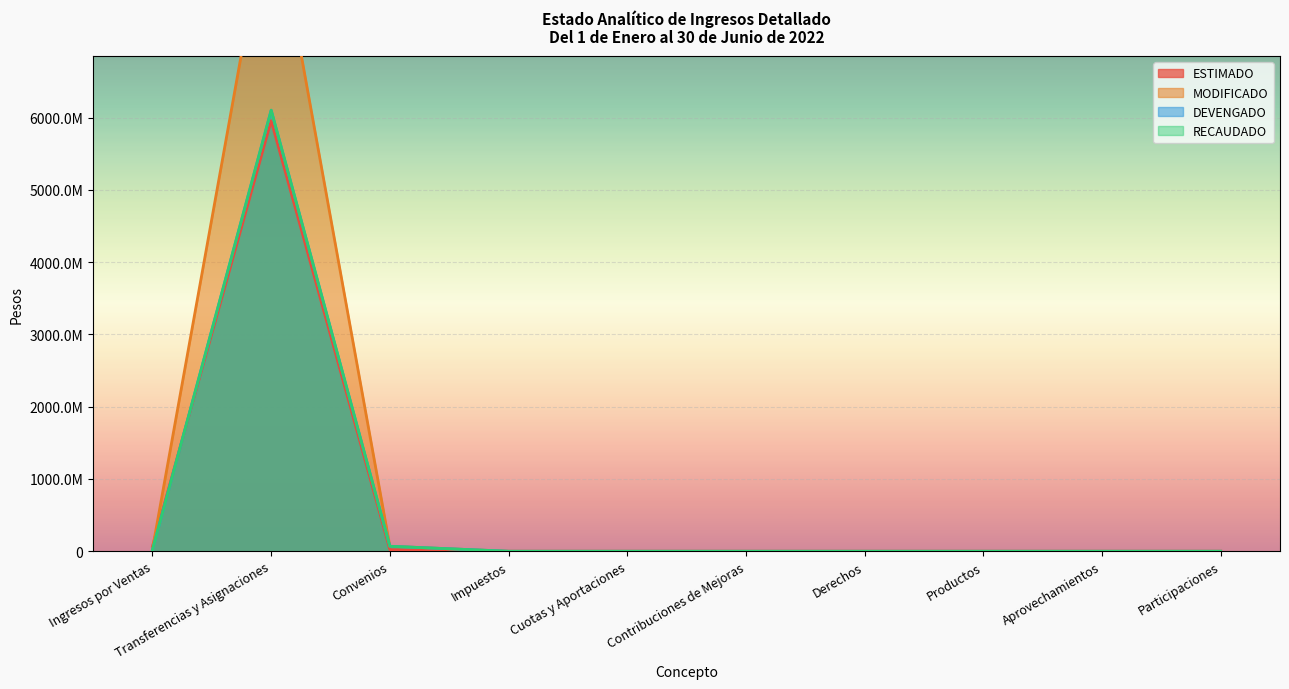

Reading right to left, what are all the values shown in this chart?

ESTIMADO: Participaciones=0	Aprovechamientos=0	Productos=0	Derechos=0	Contribuciones de Mejoras=0	Cuotas y Aportaciones=0	Impuestos=0	Convenios=22068009	Transferencias y Asignaciones=5954990765	Ingresos por Ventas=68165443
MODIFICADO: Participaciones=0	Aprovechamientos=0	Productos=0	Derechos=0	Contribuciones de Mejoras=0	Cuotas y Aportaciones=0	Impuestos=0	Convenios=69156039	Transferencias y Asignaciones=9168060491	Ingresos por Ventas=32727844
DEVENGADO: Participaciones=0	Aprovechamientos=0	Productos=0	Derechos=0	Contribuciones de Mejoras=0	Cuotas y Aportaciones=0	Impuestos=0	Convenios=69156039	Transferencias y Asignaciones=6101599374	Ingresos por Ventas=21673111
RECAUDADO: Participaciones=0	Aprovechamientos=0	Productos=0	Derechos=0	Contribuciones de Mejoras=0	Cuotas y Aportaciones=0	Impuestos=0	Convenios=69156039	Transferencias y Asignaciones=6101599374	Ingresos por Ventas=21673111